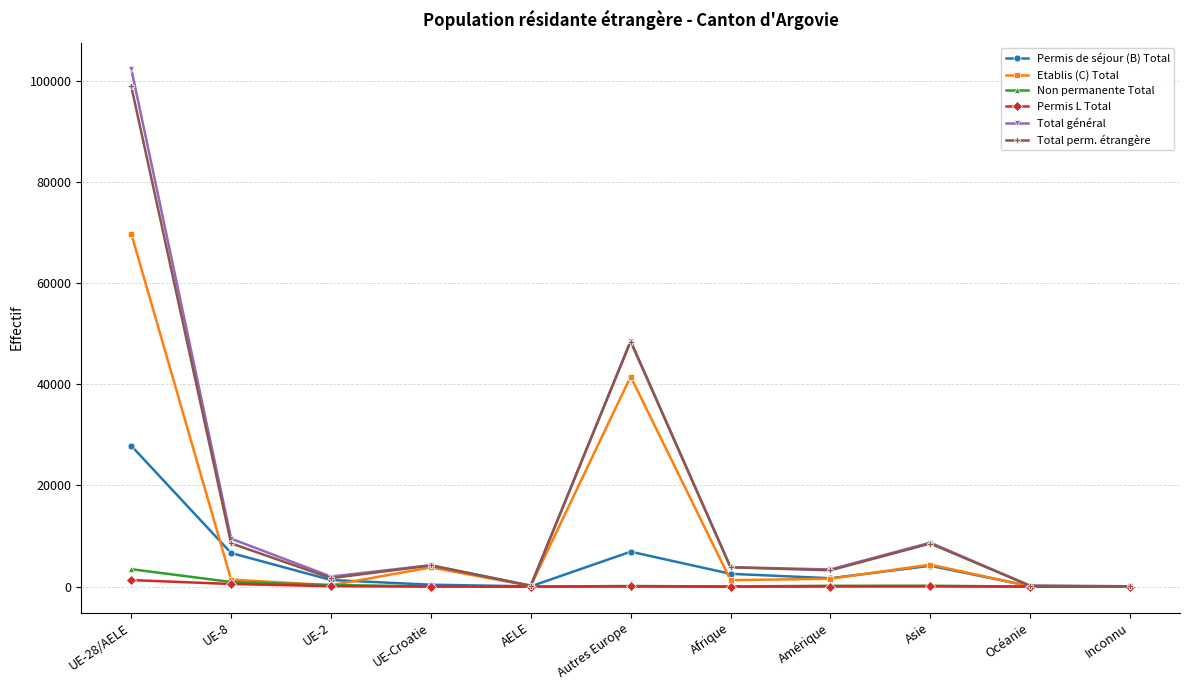

At which category is the sum across all series the highest?

UE-28/AELE